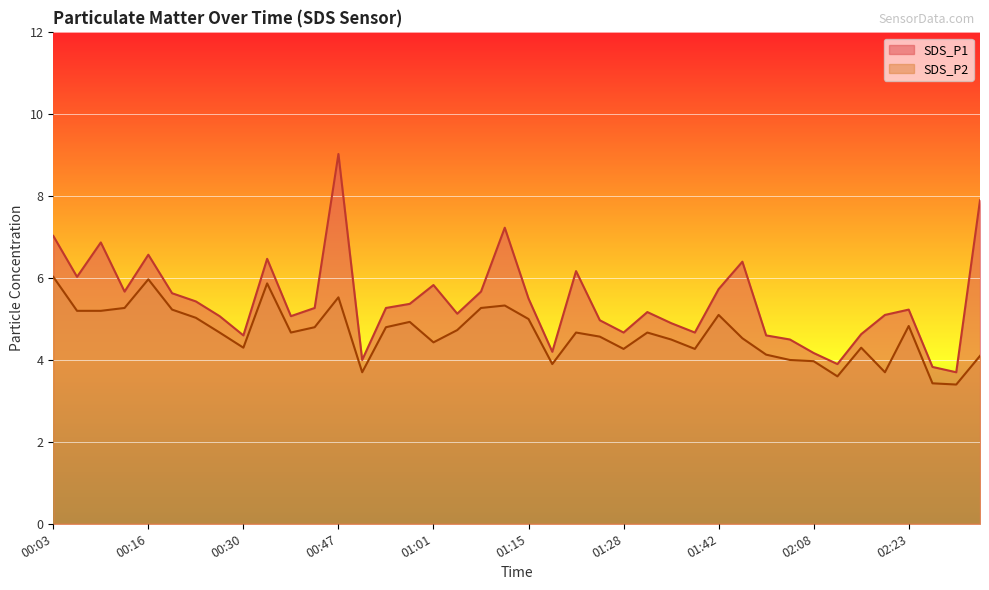

What is the difference between the SDS_P2 values at 01:04 and 02:27?

1.3